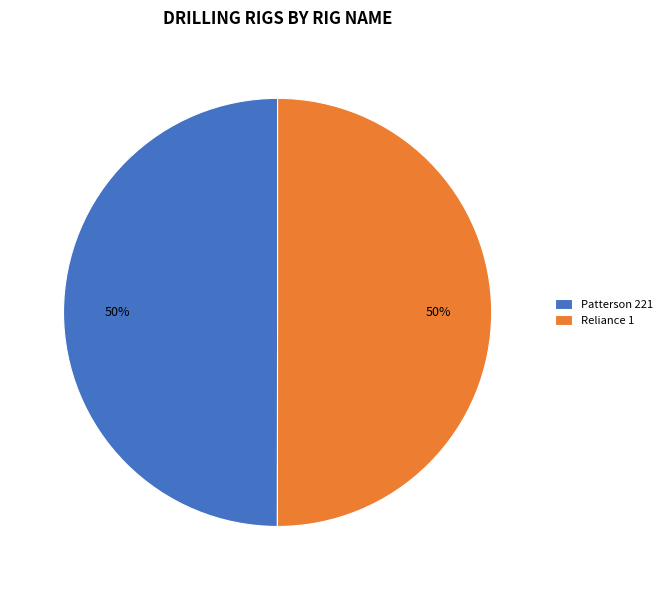

Is it true that Reliance 1 is 43% of the pie?

False